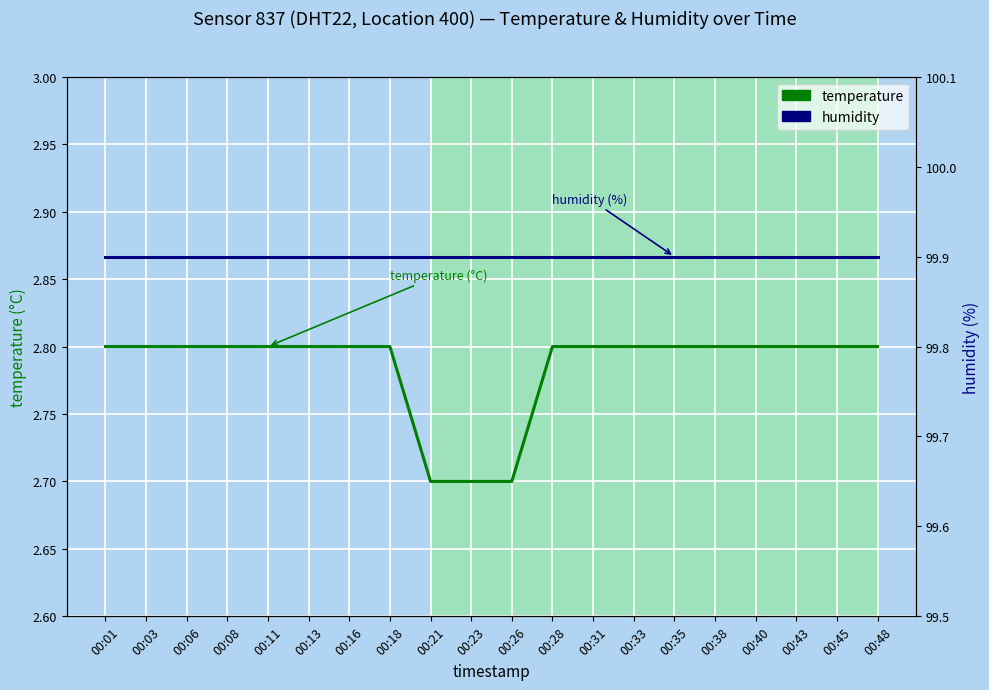

True or false: humidity and temperature intersect in this chart.

False